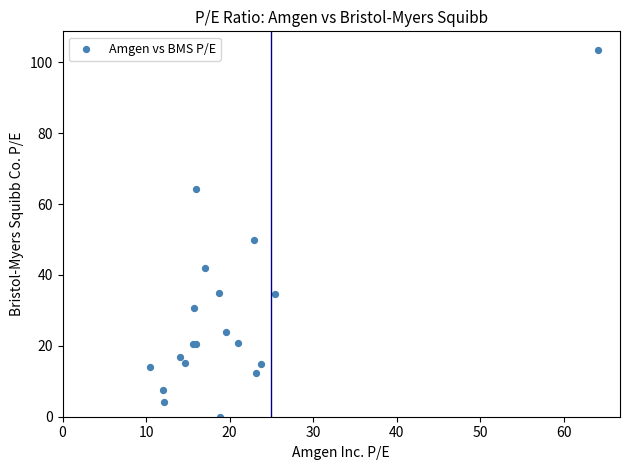

What Y value in the scatter plot is closest to 51?

49.8